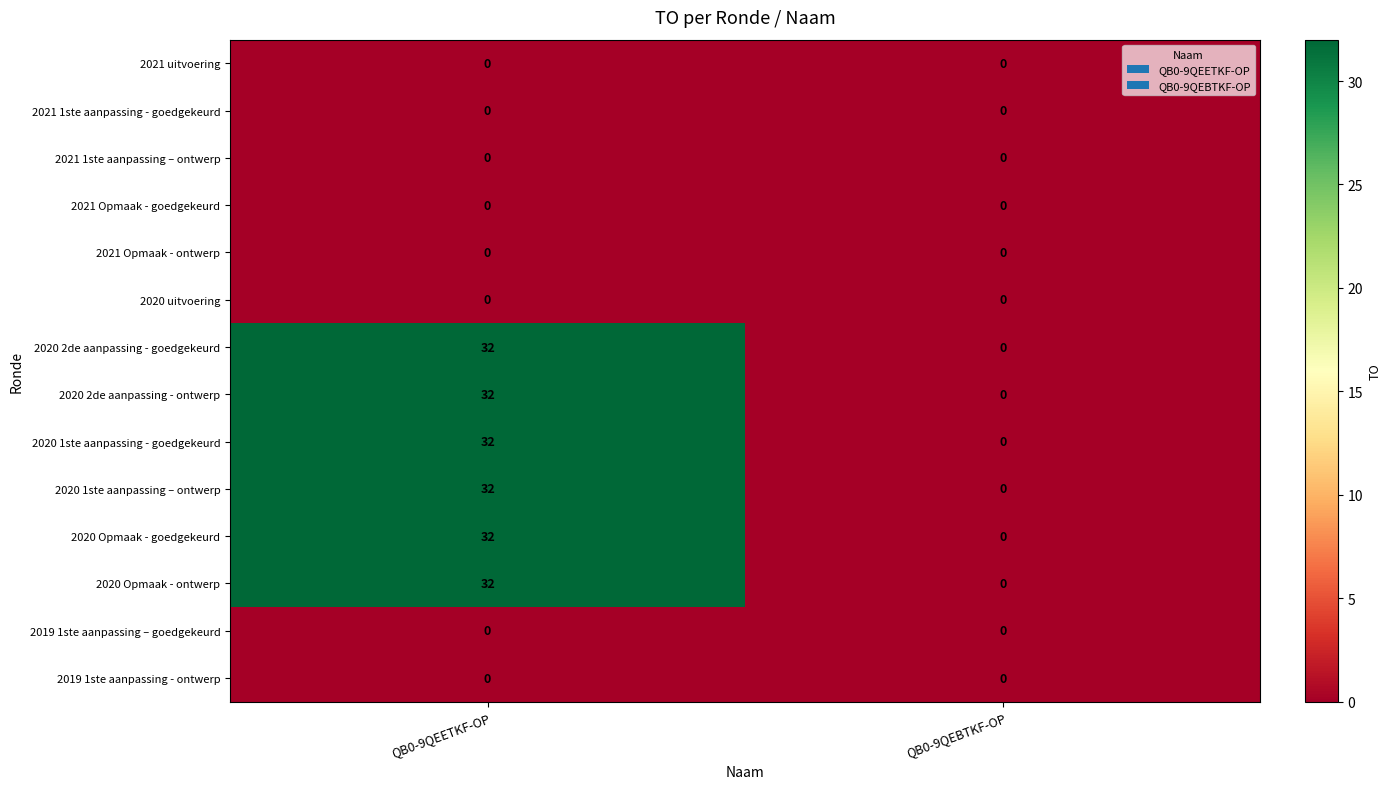

At which category is the sum across all series the highest?

QB0-9QEETKF-OP